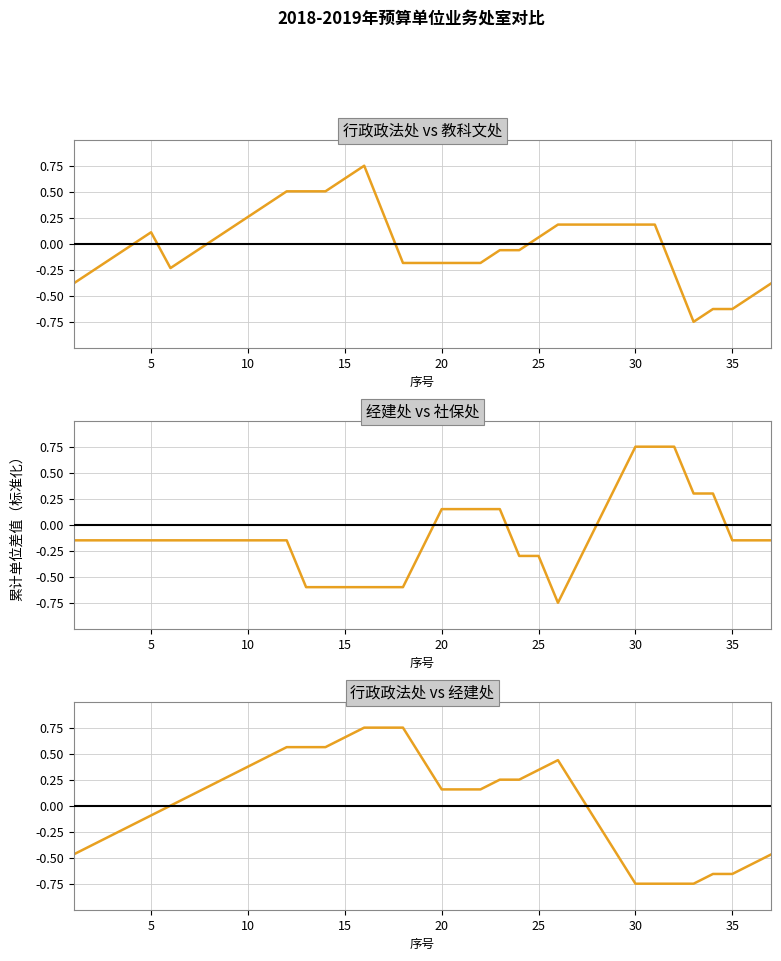

What is the value of the 行政政法处 vs 经建处 point at the 15th from the left?

0.7